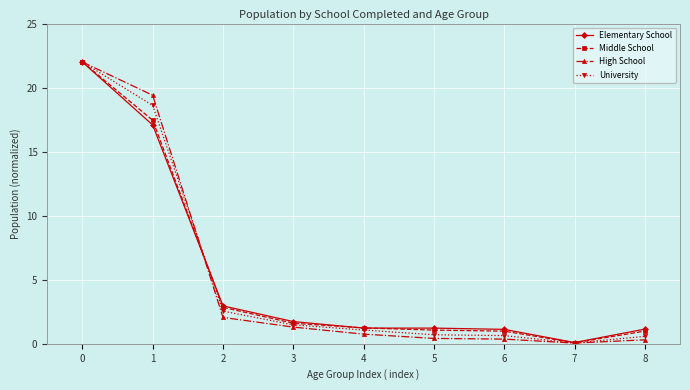

What are all the series names shown in the legend?

Elementary School, Middle School, High School, University